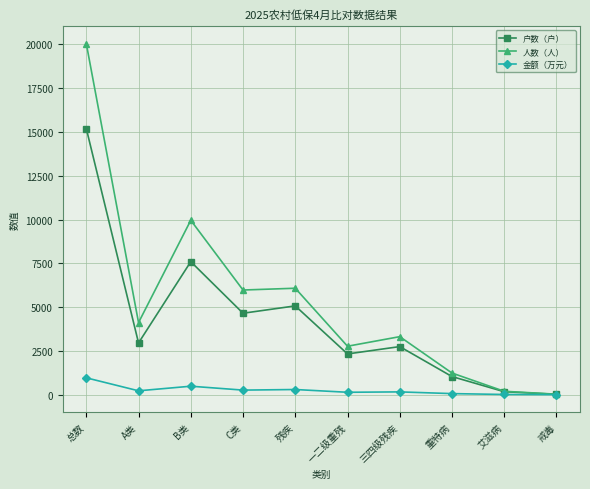

Between A类 and 残疾, which series saw the biggest shift?

户数（户）